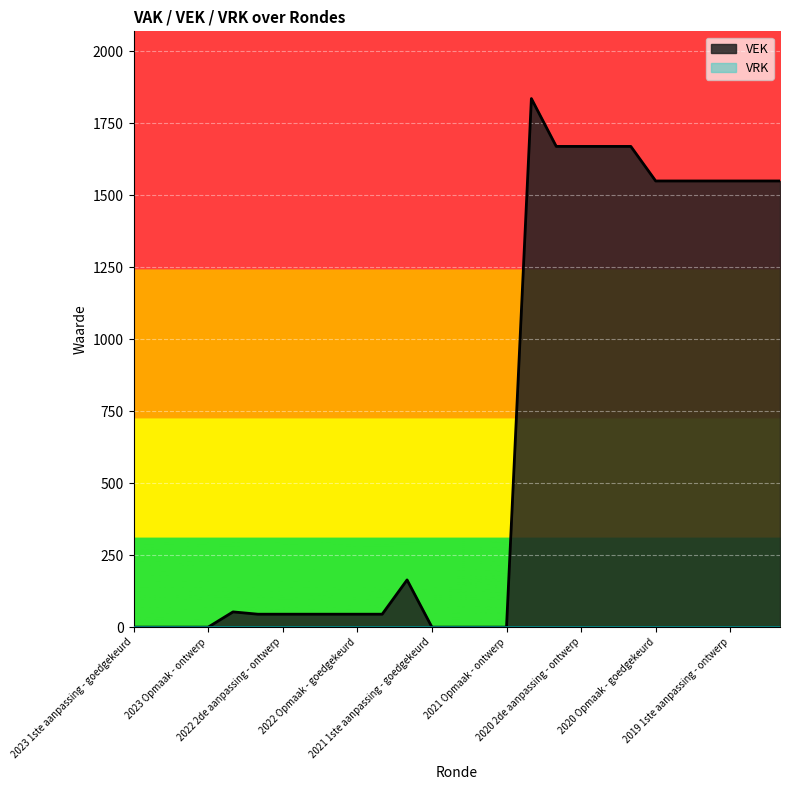

Which series has the largest range (max minus min)?

VEK